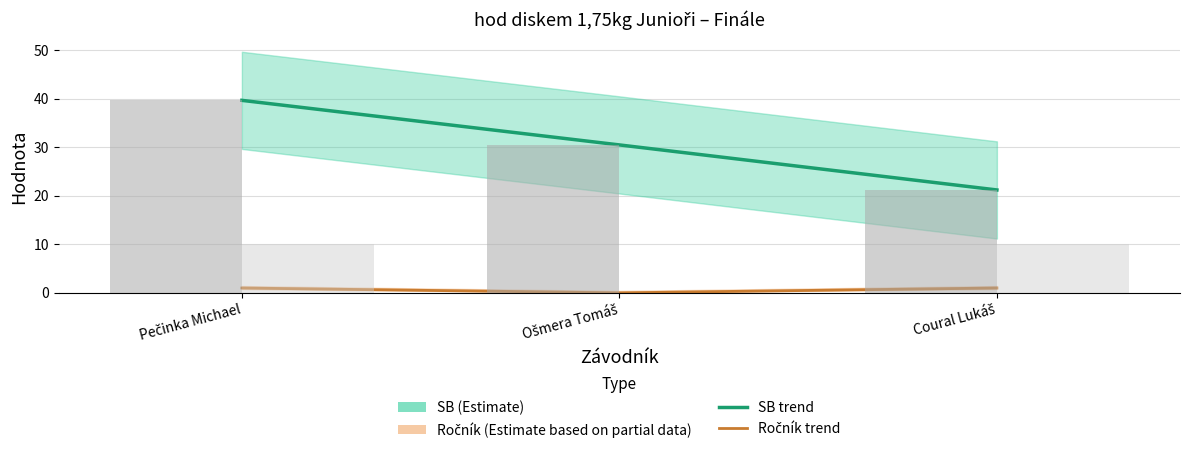

What is the difference between the maximum and minimum values in the Ročník series?

1.0